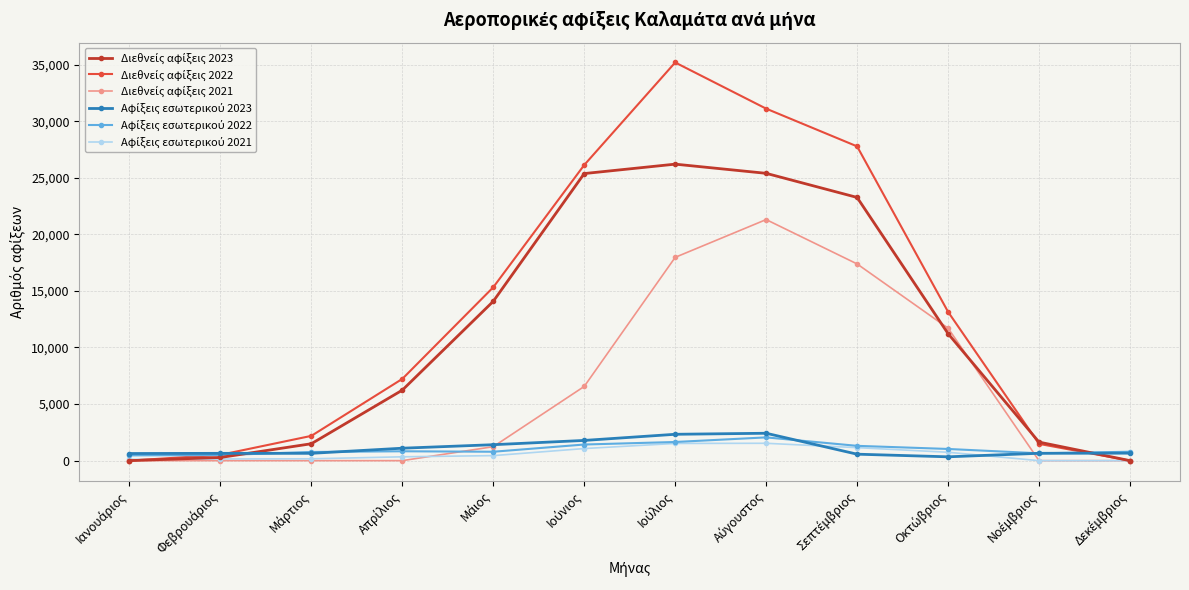

At how many categories does at least one series exceed 16028?

4